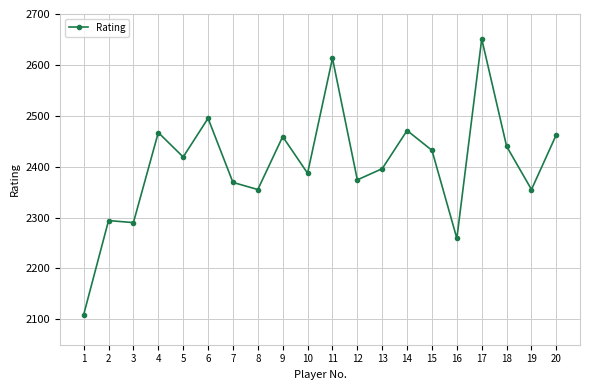

What is the change in value from 6 to 18?

-55